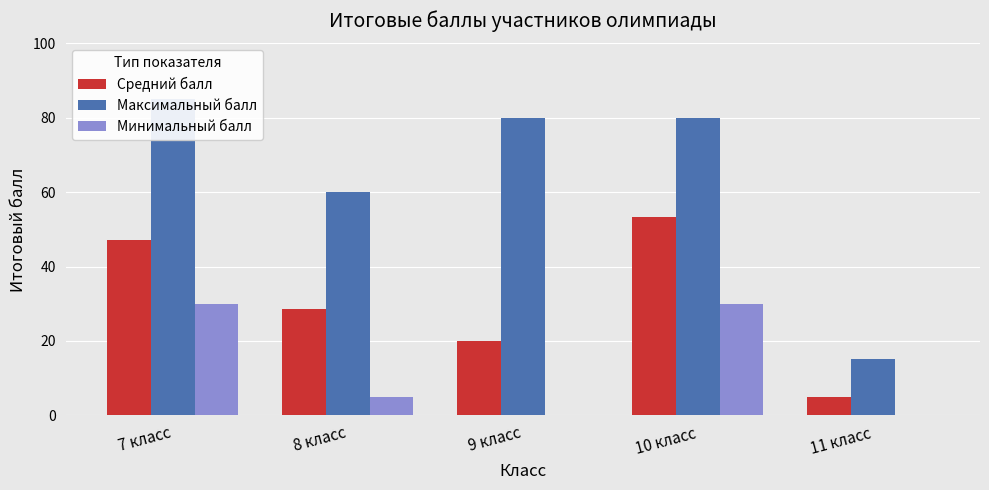

Is the value of Средний балл at 7 класс greater than the value of Максимальный балл at 11 класс?

Yes